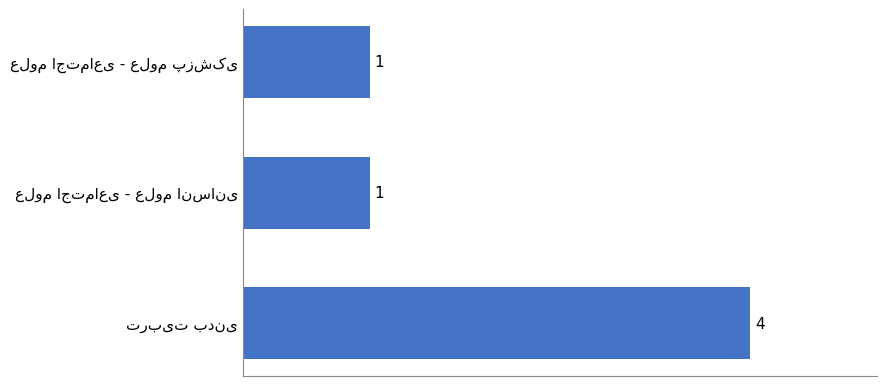

How many values are between 1 and 4?

3